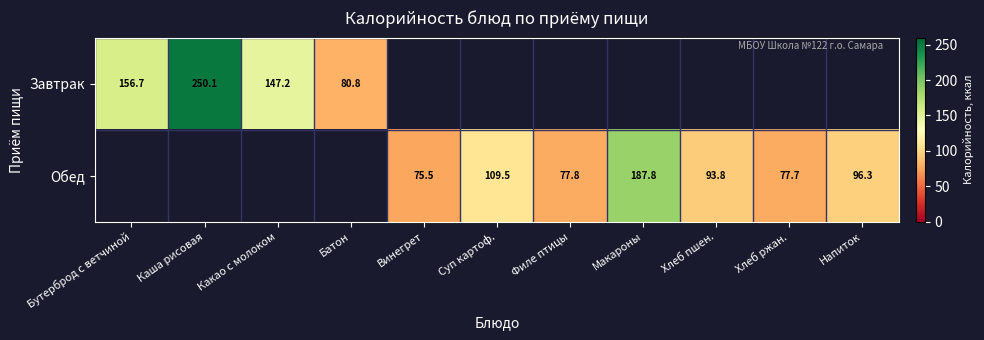

Which has a higher value, Хлеб ржан. or Хлеб пшен.?

Хлеб пшен.